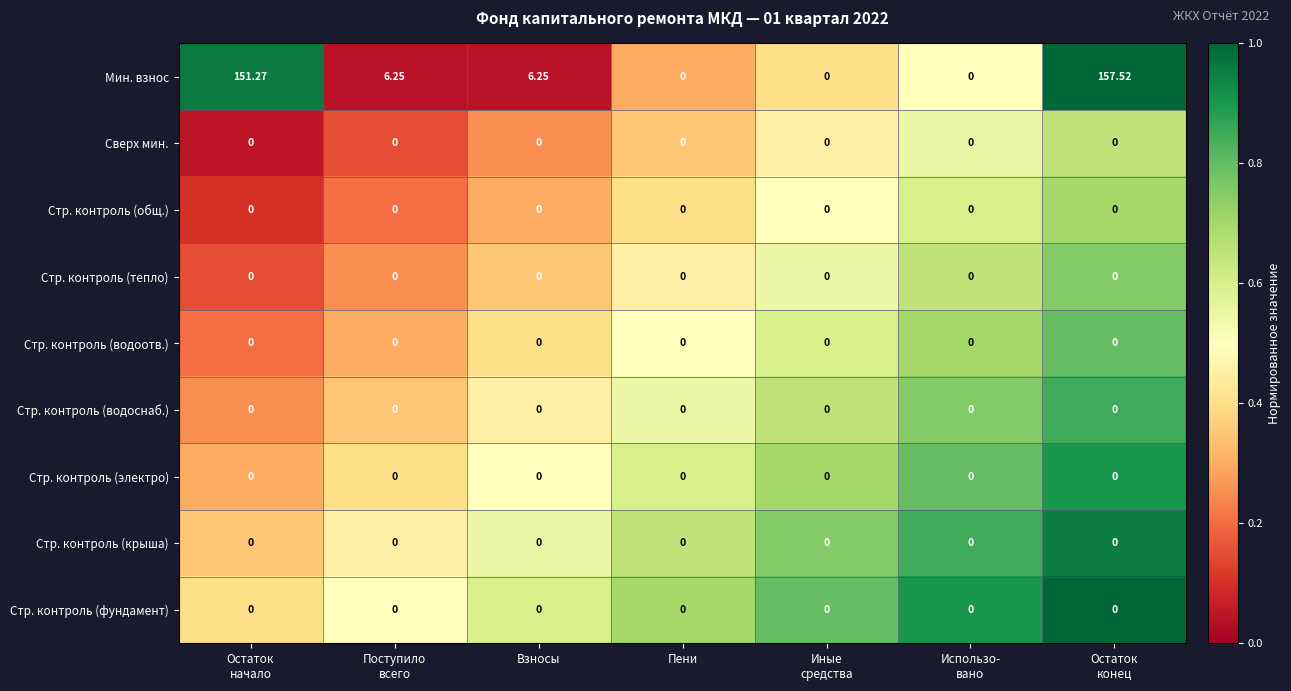

How many data points does each series have?

7